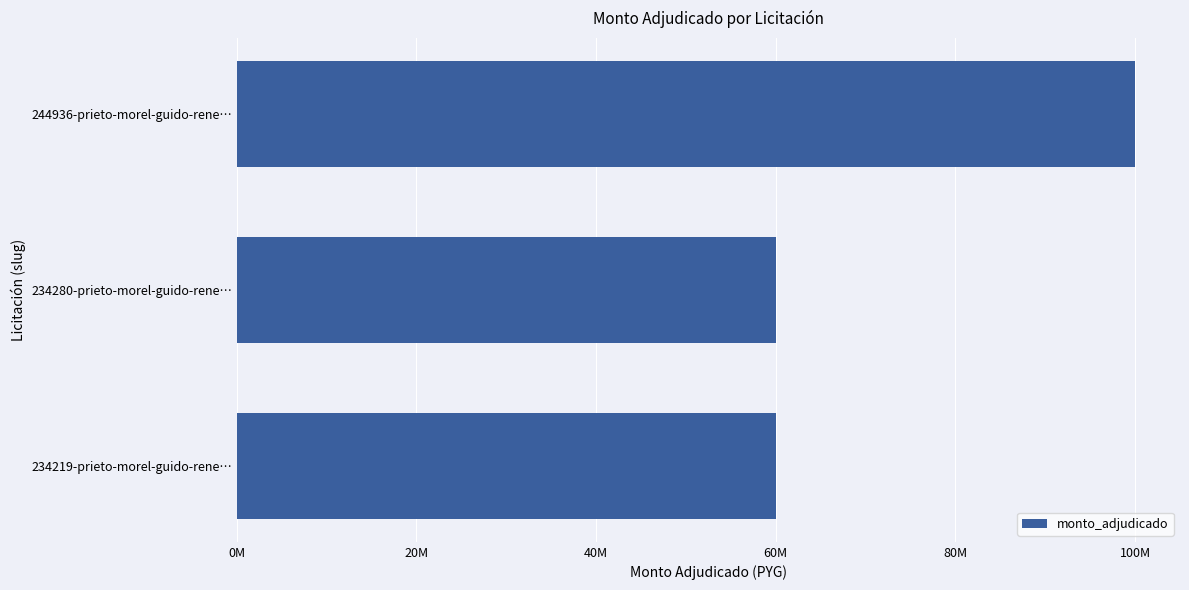

At which category does the chart reach its peak across all series?

244936-prieto-morel-guido-rene…